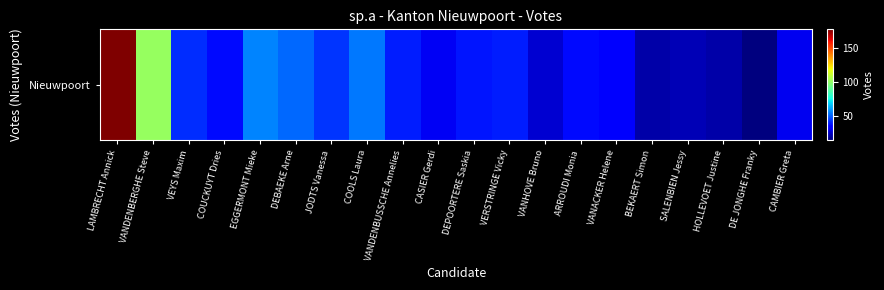

Reading right to left, transcribe all the data shown in this chart.

31	15	21	23	21	33	37	27	40	39	32	40	55	44	52	57	37	43	102	178